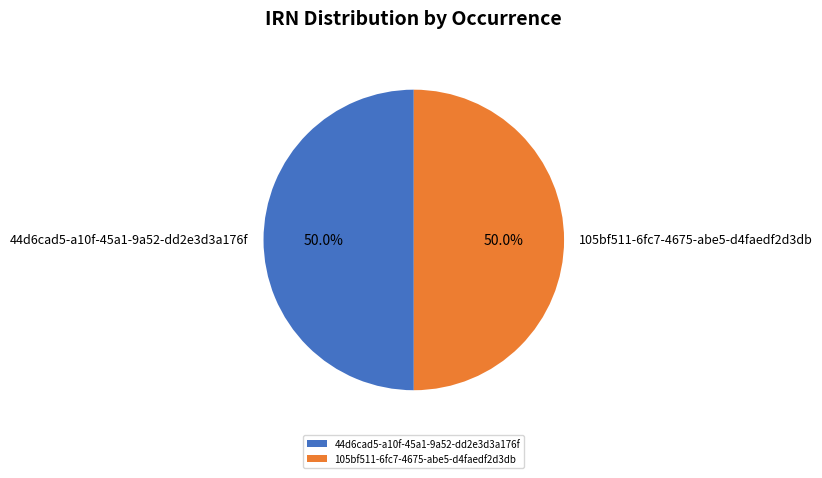

What is the ratio of the value at 44d6cad5-a10f-45a1-9a52-dd2e3d3a176f to the value at 105bf511-6fc7-4675-abe5-d4faedf2d3db?

1.0